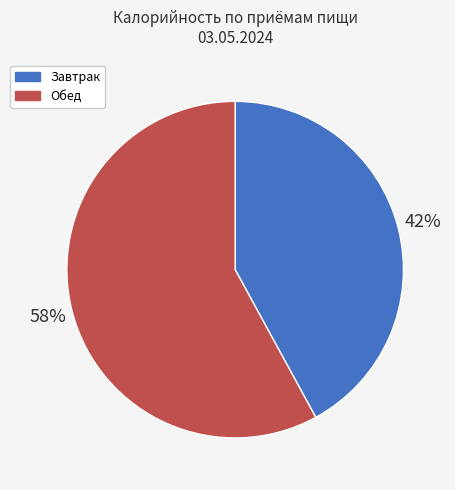

Between Завтрак and Обед, which is larger?

Обед